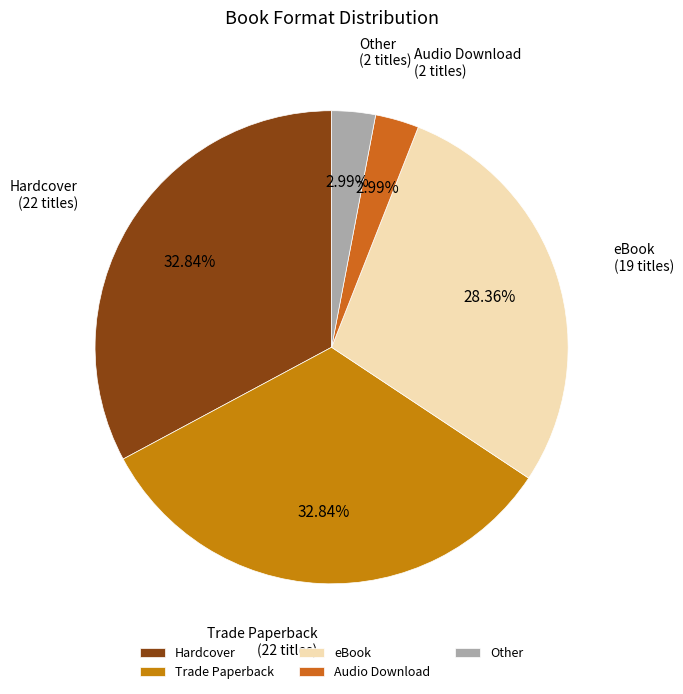

Count the number of slices in the pie.

5